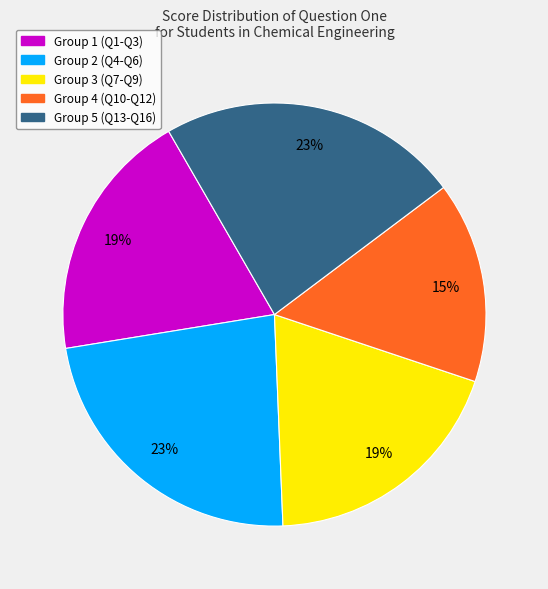

Do Group 3 (Q7-Q9) and Group 5 (Q13-Q16) together represent more than half of the pie?

No